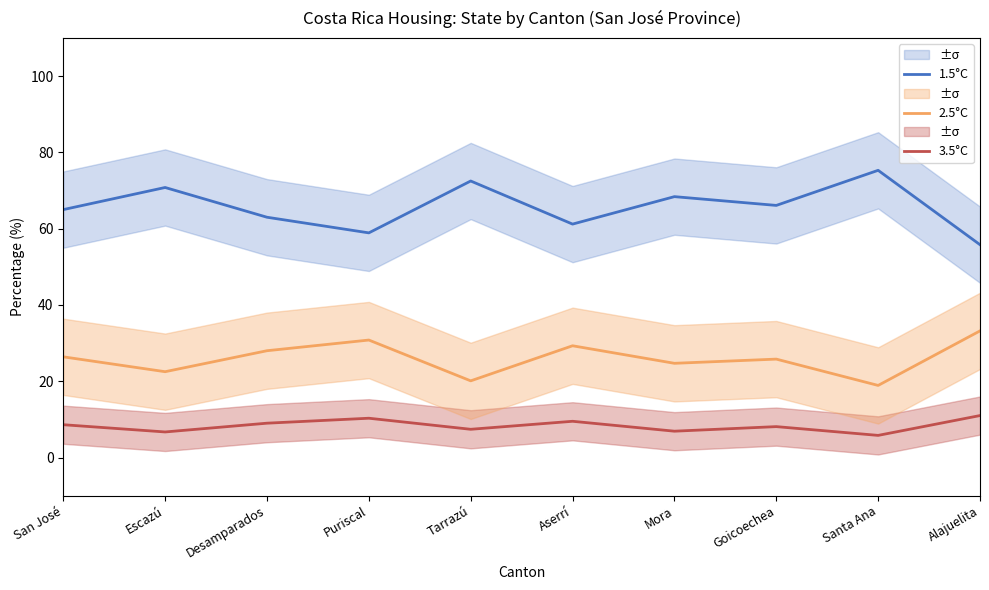

How many series are shown in this chart?

3